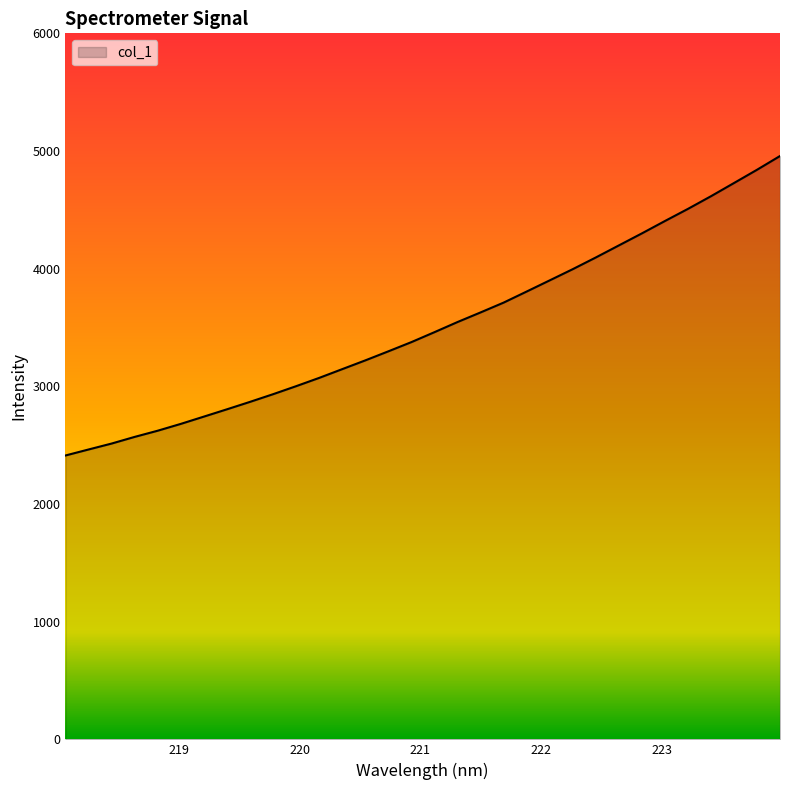

Reading left to right, list all the values displayed in this chart.

2412.4	2463.3	2513.8	2570.4	2623.1	2681.0	2742.8	2804.9	2868.1	2933.3	3001.5	3071.9	3146.3	3220.7	3297.7	3376.0	3460.4	3546.6	3628.2	3711.6	3805.7	3900.6	3995.9	4095.1	4197.5	4299.7	4404.8	4508.0	4615.6	4727.8	4840.4	4957.5